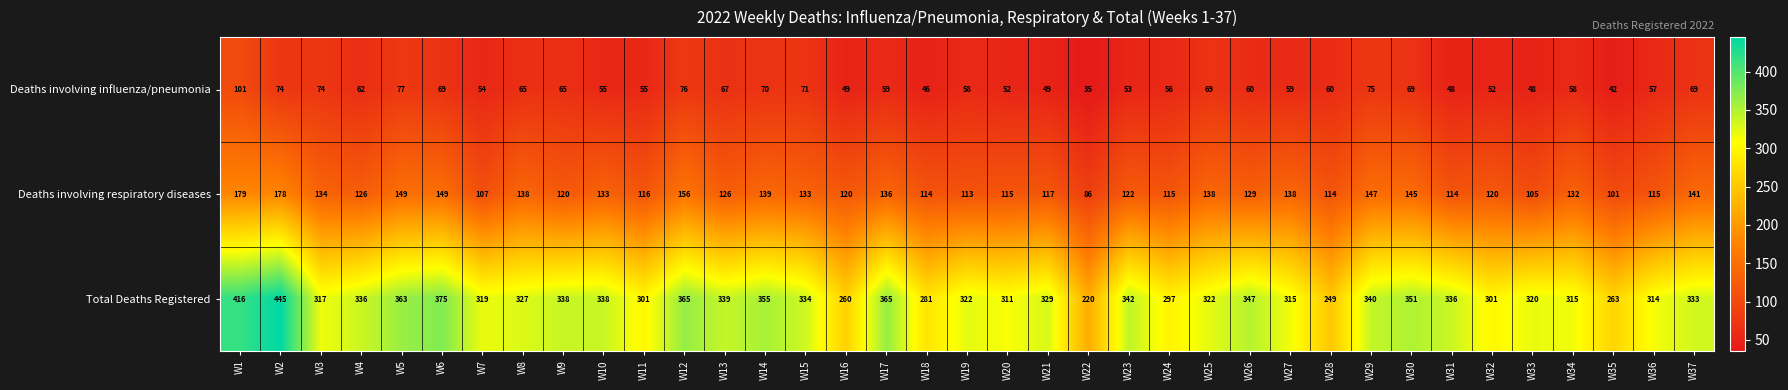

What is the spread (max minus min) of values at W4?

274